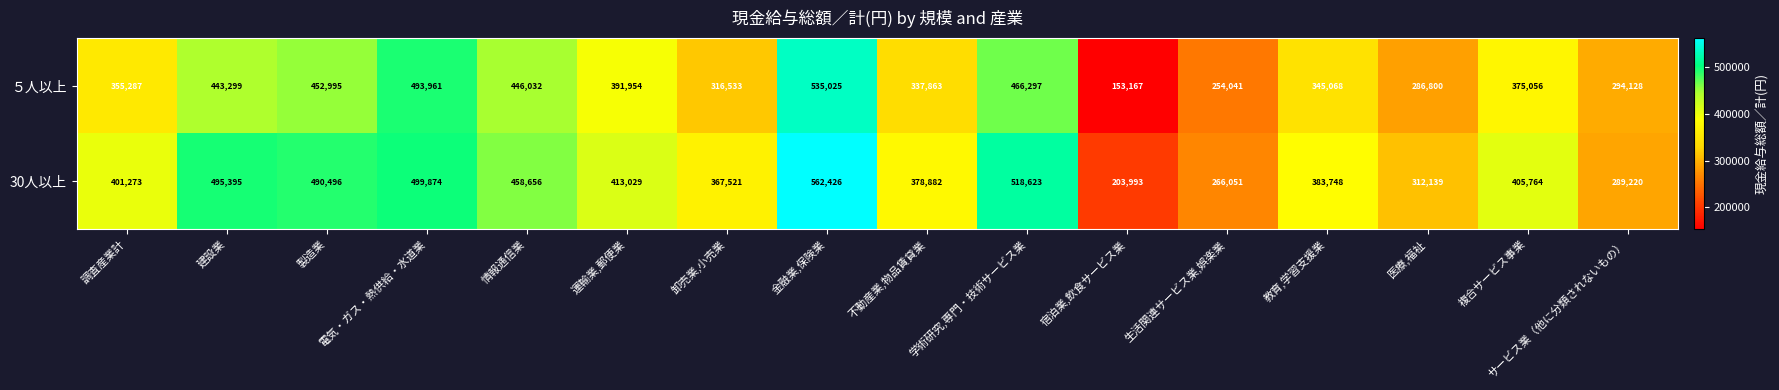

True or false: 30人以上 has a value of 383748 at 教育,学習支援業.

True